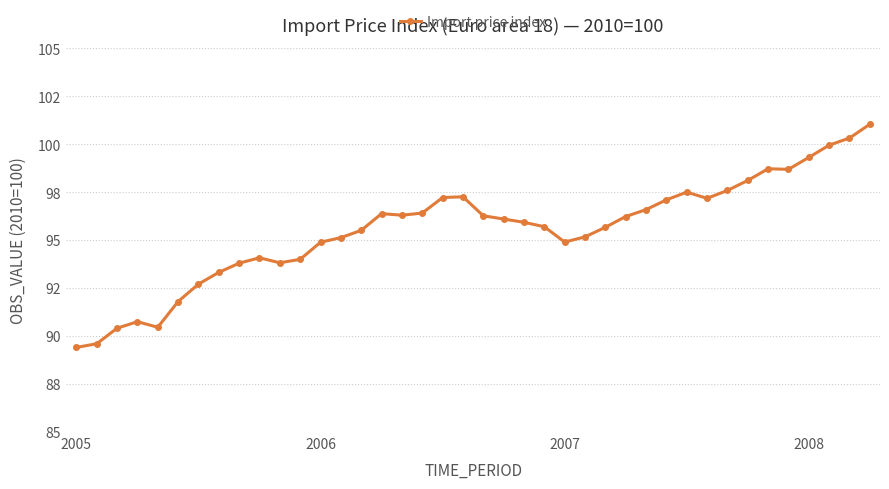

At which category does the data reach its first local valley?

4